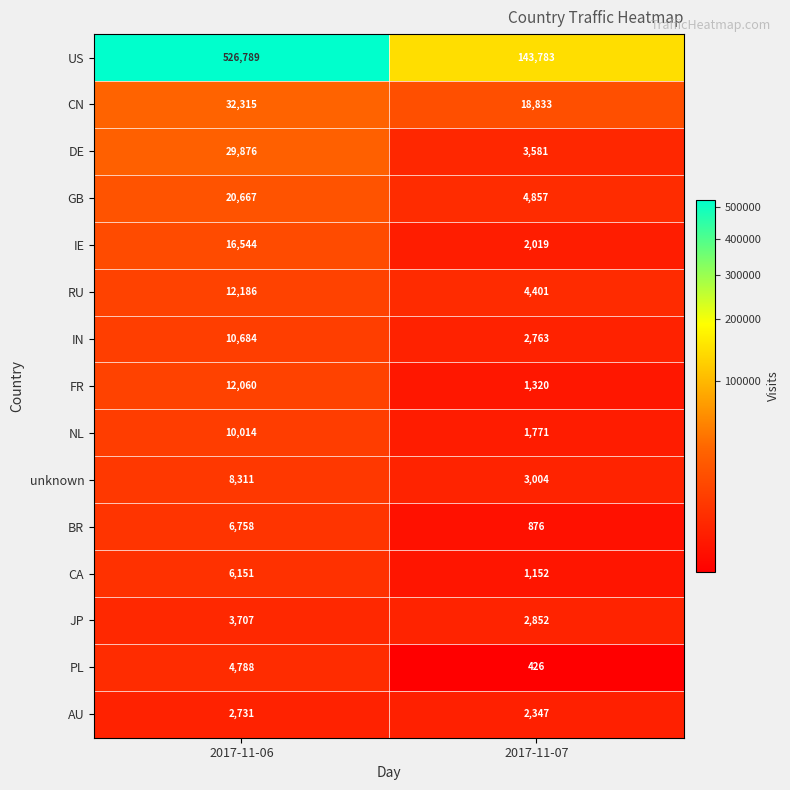

What is the total value across all series at 2017-11-07?

193985